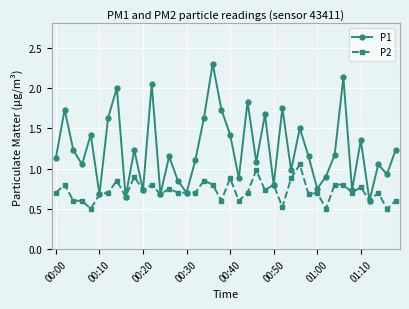

What is the smallest value displayed?

0.5